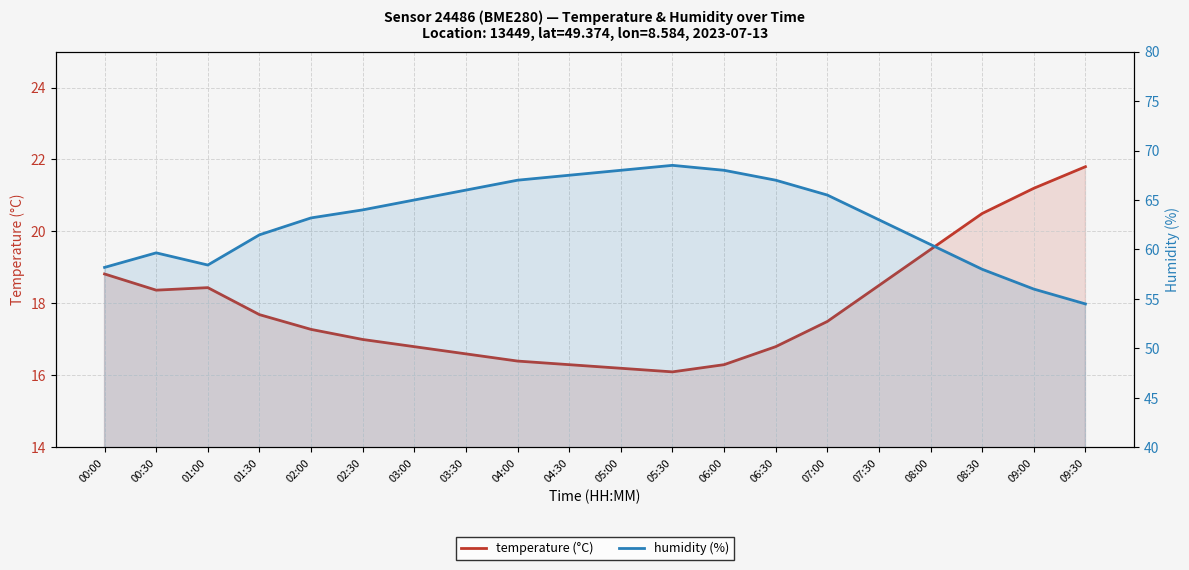

What are all the series names shown in the legend?

temperature (°C), humidity (%)